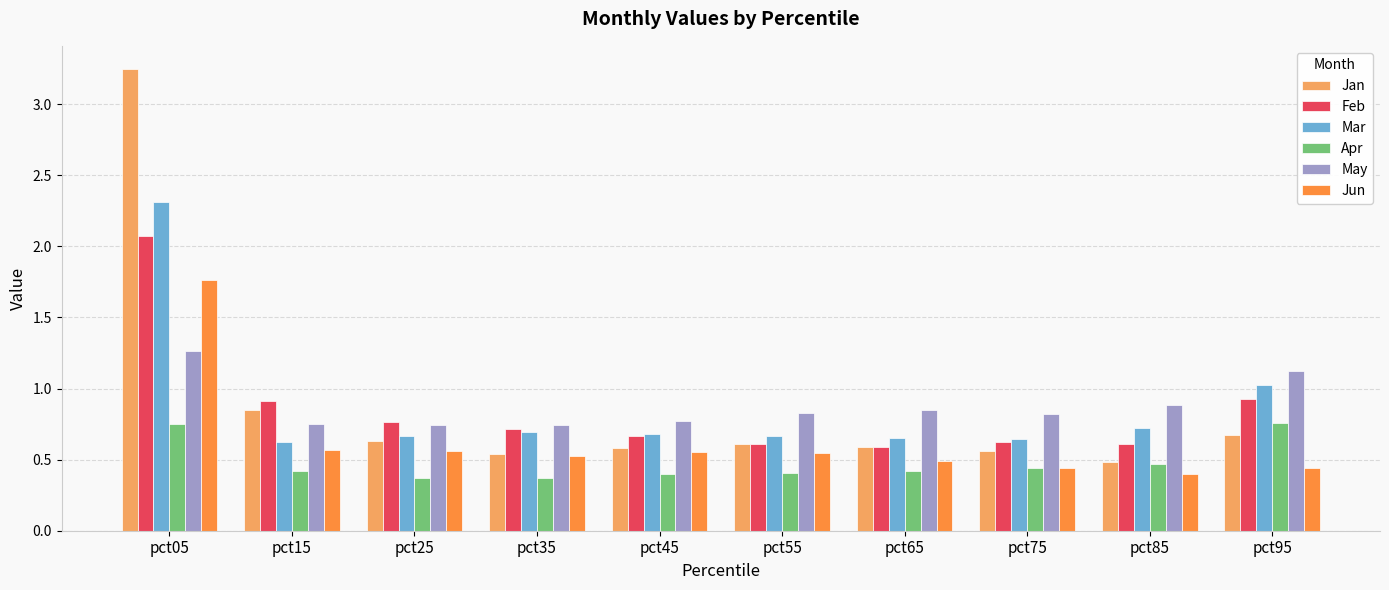

At which category is the sum across all series the highest?

pct05